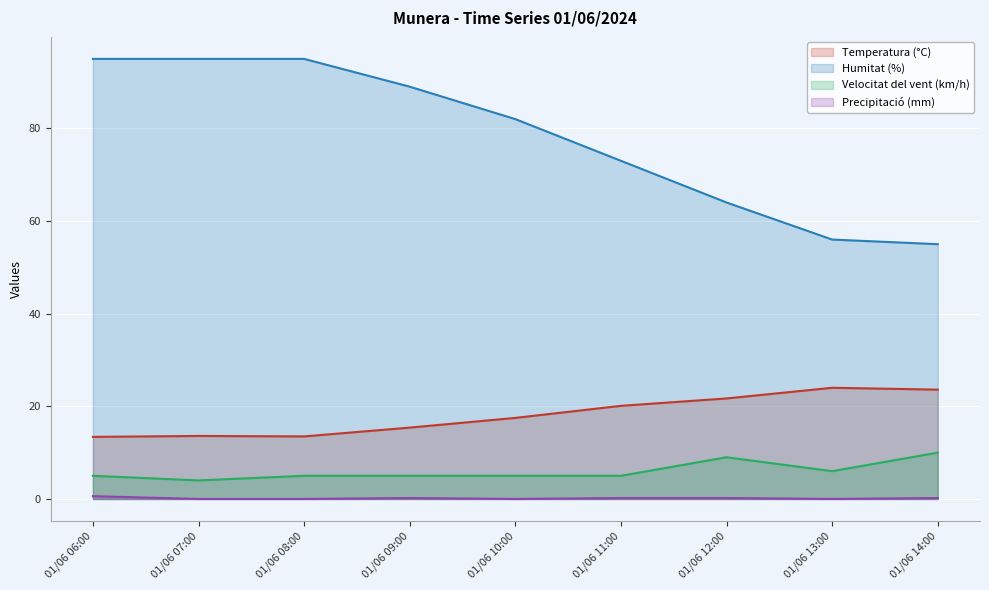

Which series has the largest total across all categories?

Humitat (%)